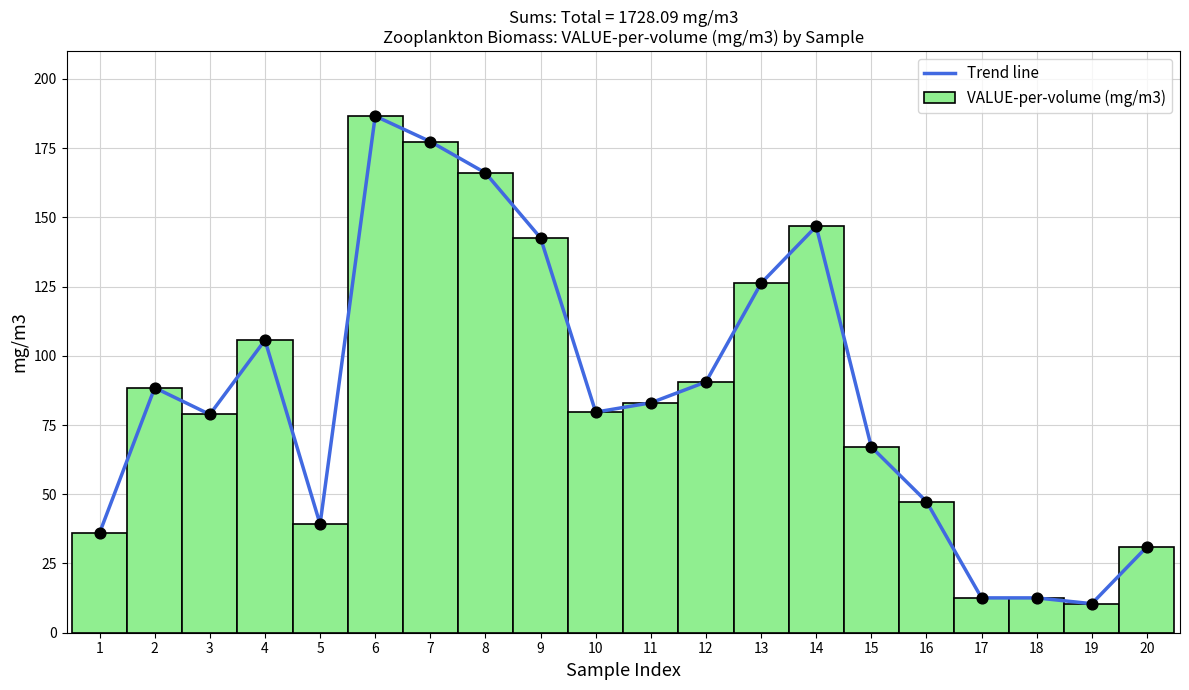

What is the ratio of the value at 6 to the value at 15?

2.8